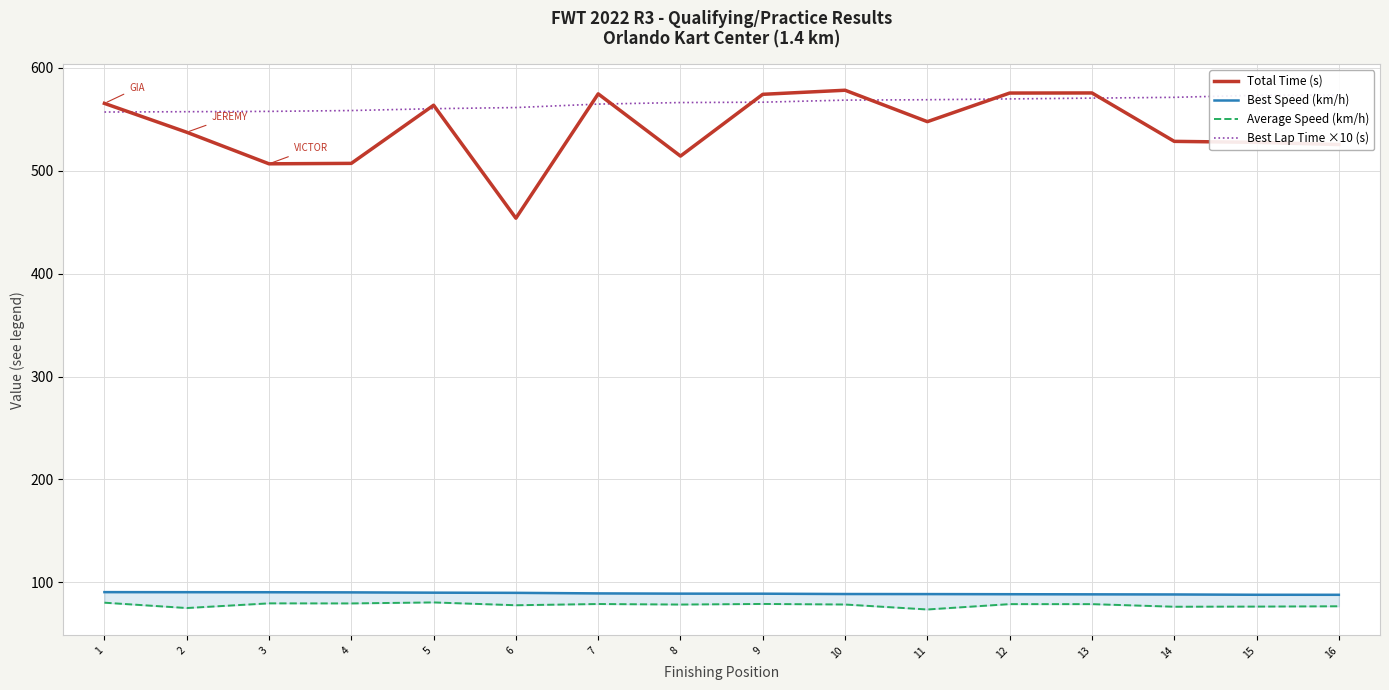

What is the total value across all series at 12?

1312.7